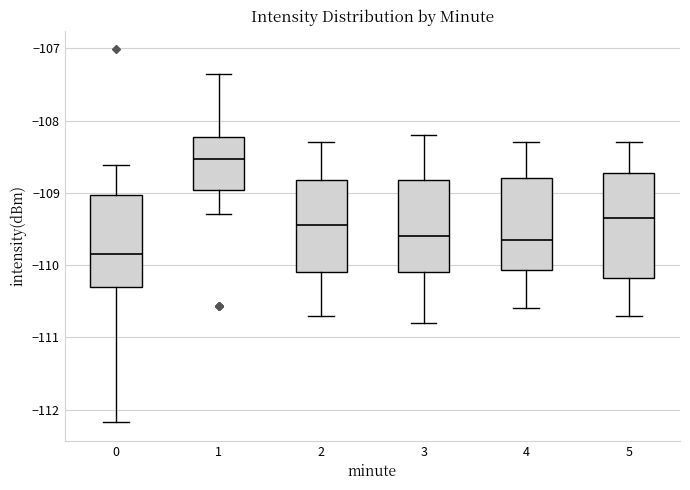

Reading left to right, transcribe this box plot: for each box, give where its median line is, the range the box spans, and where its two whiskers end, as read against the y-axis. The values are not printed on the chart, so give them approximately, as read against the axis.

0: median -109.9, box -110.3 to -109.0, whiskers -112.2 to -108.6
1: median -108.5, box -109.0 to -108.2, whiskers -109.3 to -107.4
2: median -109.4, box -110.1 to -108.8, whiskers -110.7 to -108.3
3: median -109.6, box -110.1 to -108.8, whiskers -110.8 to -108.2
4: median -109.6, box -110.1 to -108.8, whiskers -110.6 to -108.3
5: median -109.3, box -110.2 to -108.7, whiskers -110.7 to -108.3